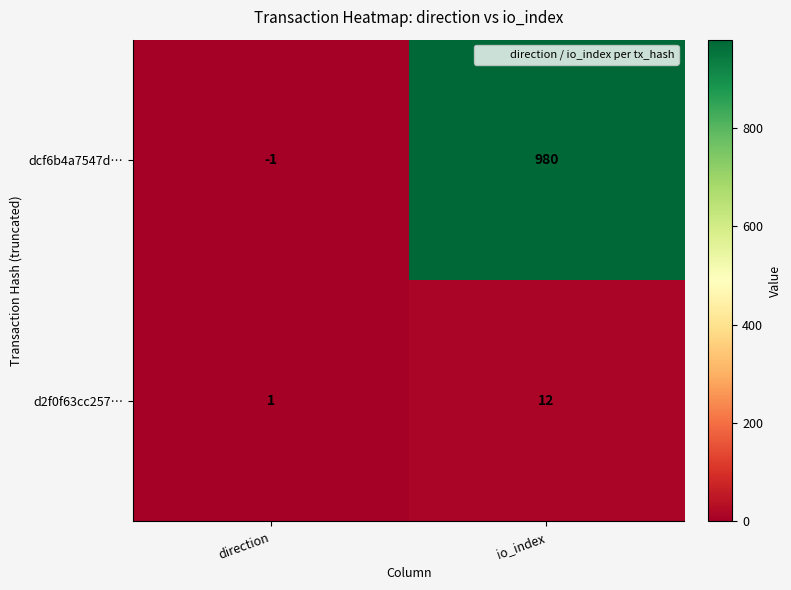

Reading left to right, extract all data points from this chart.

dcf6b4a7547d…: -1	980
d2f0f63cc257…: 1	12